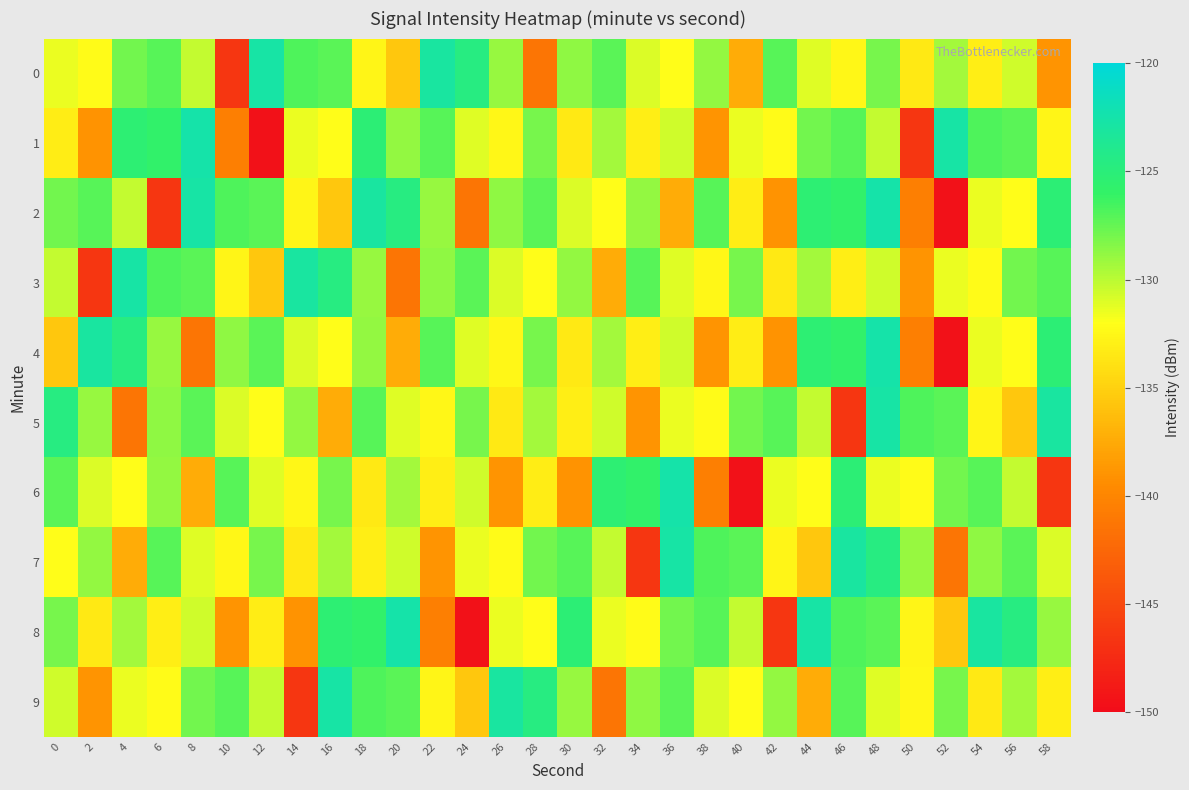

Reading right to left, transcribe all the data shown in this chart.

0: 58=-139.0	56=-130.6	54=-133.1	52=-129.3	50=-133.4	48=-128.0	46=-132.5	44=-131.0	42=-127.1	40=-137.4	38=-128.9	36=-132.1	34=-130.9	32=-127.2	30=-128.8	28=-141.3	26=-129.0	24=-124.6	22=-123.0	20=-135.7	18=-132.6	16=-127.2	14=-126.9	12=-122.8	10=-146.6	8=-130.2	6=-127.1	4=-127.9	2=-132.3	0=-131.5
1: 58=-132.6	56=-127.2	54=-126.9	52=-122.8	50=-146.6	48=-130.2	46=-127.1	44=-127.9	42=-132.3	40=-131.5	38=-139.0	36=-130.6	34=-133.1	32=-129.3	30=-133.4	28=-128.0	26=-132.5	24=-131.0	22=-127.1	20=-128.9	18=-125.2	16=-132.2	14=-131.4	12=-149.6	10=-140.6	8=-122.5	6=-125.8	4=-125.4	2=-139.1	0=-133.2
2: 58=-125.2	56=-132.2	54=-131.4	52=-149.6	50=-140.6	48=-122.5	46=-125.8	44=-125.4	42=-139.1	40=-133.2	38=-127.1	36=-137.4	34=-128.9	32=-132.1	30=-130.9	28=-127.2	26=-128.8	24=-141.3	22=-129.0	20=-124.6	18=-123.0	16=-135.7	14=-132.6	12=-127.2	10=-126.9	8=-122.8	6=-146.6	4=-130.2	2=-127.1	0=-127.9
3: 58=-127.1	56=-127.9	54=-132.3	52=-131.5	50=-139.0	48=-130.6	46=-133.1	44=-129.3	42=-133.4	40=-128.0	38=-132.5	36=-131.0	34=-127.1	32=-137.4	30=-128.9	28=-132.1	26=-130.9	24=-127.2	22=-128.8	20=-141.3	18=-129.0	16=-124.6	14=-123.0	12=-135.7	10=-132.6	8=-127.2	6=-126.9	4=-122.8	2=-146.6	0=-130.2
4: 58=-125.2	56=-132.2	54=-131.4	52=-149.6	50=-140.6	48=-122.5	46=-125.8	44=-125.4	42=-139.1	40=-133.2	38=-139.0	36=-130.6	34=-133.1	32=-129.3	30=-133.4	28=-128.0	26=-132.5	24=-131.0	22=-127.1	20=-137.4	18=-128.9	16=-132.1	14=-130.9	12=-127.2	10=-128.8	8=-141.3	6=-129.0	4=-124.6	2=-123.0	0=-135.7
5: 58=-123.0	56=-135.7	54=-132.6	52=-127.2	50=-126.9	48=-122.8	46=-146.6	44=-130.2	42=-127.1	40=-127.9	38=-132.3	36=-131.5	34=-139.0	32=-130.6	30=-133.1	28=-129.3	26=-133.4	24=-128.0	22=-132.5	20=-131.0	18=-127.1	16=-137.4	14=-128.9	12=-132.1	10=-130.9	8=-127.2	6=-128.8	4=-141.3	2=-129.0	0=-124.6
6: 58=-146.6	56=-130.2	54=-127.1	52=-127.9	50=-132.3	48=-131.5	46=-125.2	44=-132.2	42=-131.4	40=-149.6	38=-140.6	36=-122.5	34=-125.8	32=-125.4	30=-139.1	28=-133.2	26=-139.0	24=-130.6	22=-133.1	20=-129.3	18=-133.4	16=-128.0	14=-132.5	12=-131.0	10=-127.1	8=-137.4	6=-128.9	4=-132.1	2=-130.9	0=-127.2
7: 58=-130.9	56=-127.2	54=-128.8	52=-141.3	50=-129.0	48=-124.6	46=-123.0	44=-135.7	42=-132.6	40=-127.2	38=-126.9	36=-122.8	34=-146.6	32=-130.2	30=-127.1	28=-127.9	26=-132.3	24=-131.5	22=-139.0	20=-130.6	18=-133.1	16=-129.3	14=-133.4	12=-128.0	10=-132.5	8=-131.0	6=-127.1	4=-137.4	2=-128.9	0=-132.1
8: 58=-129.0	56=-124.6	54=-123.0	52=-135.7	50=-132.6	48=-127.2	46=-126.9	44=-122.8	42=-146.6	40=-130.2	38=-127.1	36=-127.9	34=-132.3	32=-131.5	30=-125.2	28=-132.2	26=-131.4	24=-149.6	22=-140.6	20=-122.5	18=-125.8	16=-125.4	14=-139.1	12=-133.2	10=-139.0	8=-130.6	6=-133.1	4=-129.3	2=-133.4	0=-128.0
9: 58=-133.1	56=-129.3	54=-133.4	52=-128.0	50=-132.5	48=-131.0	46=-127.1	44=-137.4	42=-128.9	40=-132.1	38=-130.9	36=-127.2	34=-128.8	32=-141.3	30=-129.0	28=-124.6	26=-123.0	24=-135.7	22=-132.6	20=-127.2	18=-126.9	16=-122.8	14=-146.6	12=-130.2	10=-127.1	8=-127.9	6=-132.3	4=-131.5	2=-139.0	0=-130.6